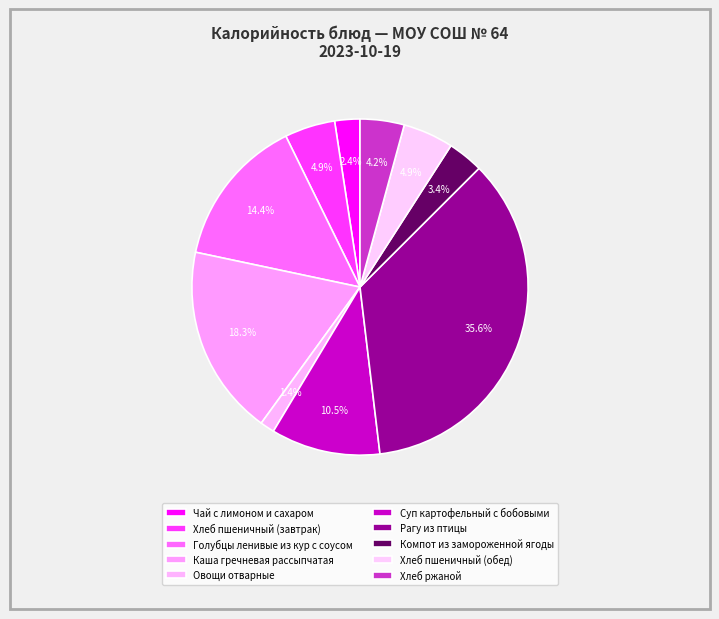

What percentage is NOT represented by Рагу из птицы?

64.4%